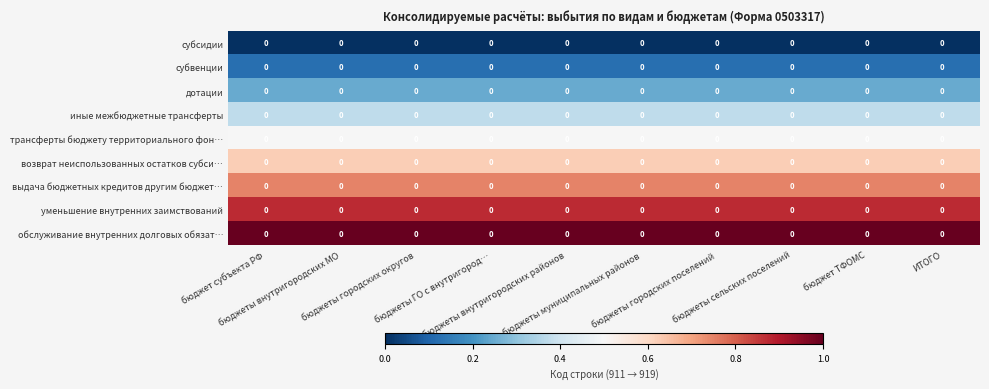

At which category does the chart reach its peak across all series?

бюджет субъекта РФ